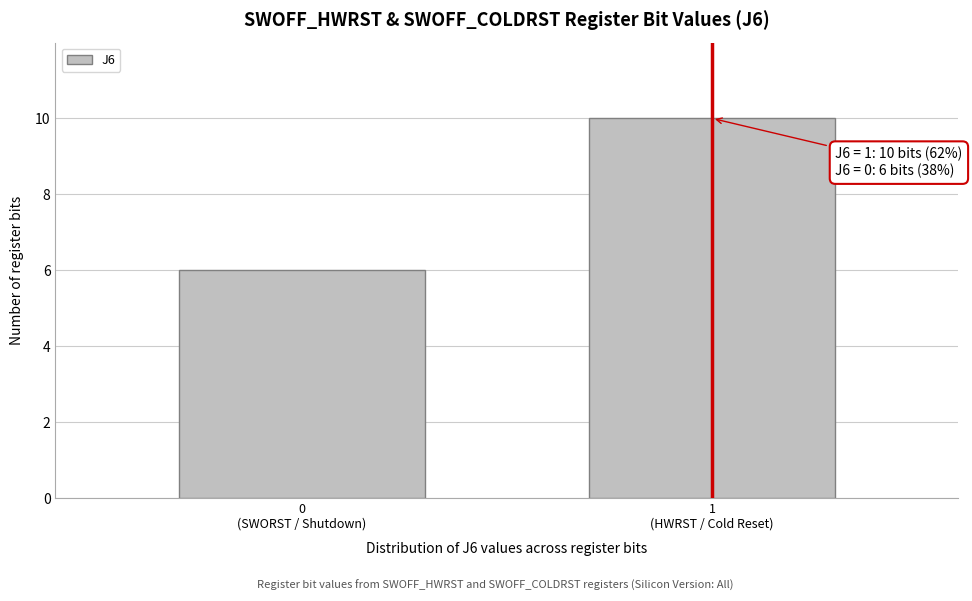

Reading left to right, list all the values displayed in this chart.

6	10